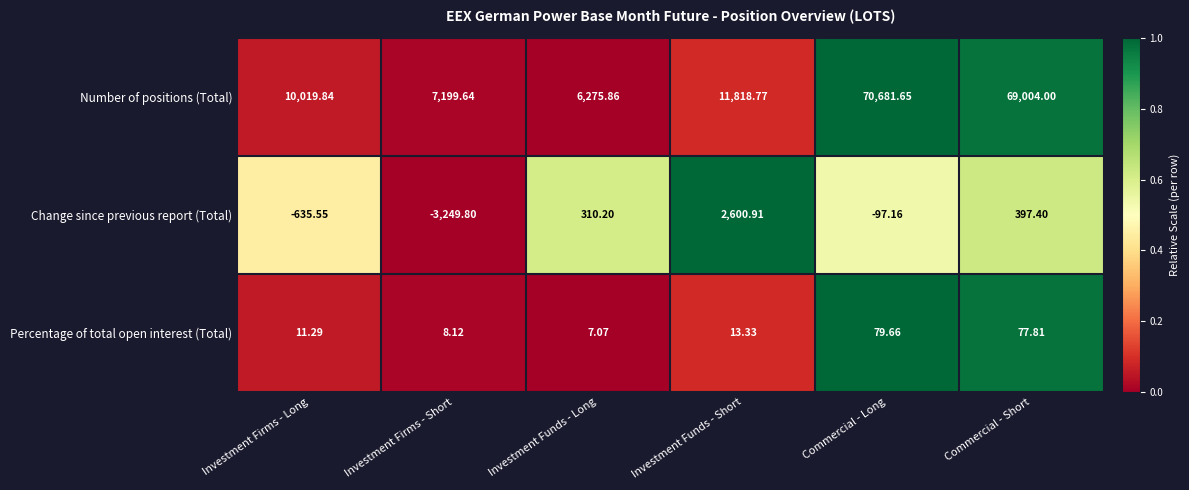

Between Investment Funds - Short and Commercial - Short, which series saw the biggest shift?

Number of positions (Total)